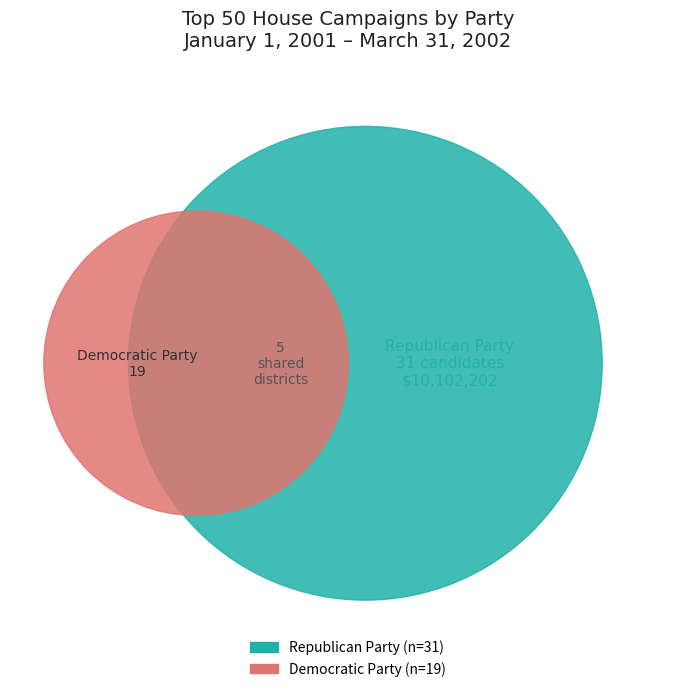

What is the majority slice?

Republican Party